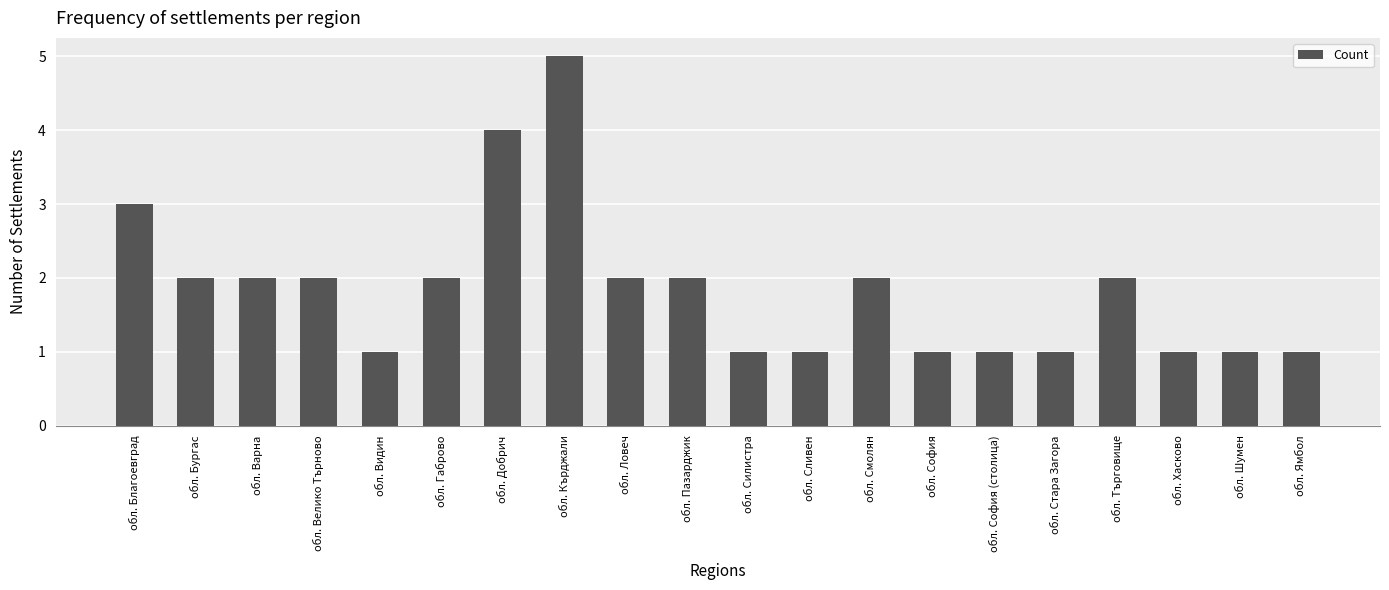

What is the label of the 5th bar from the right?

обл. Стара Загора